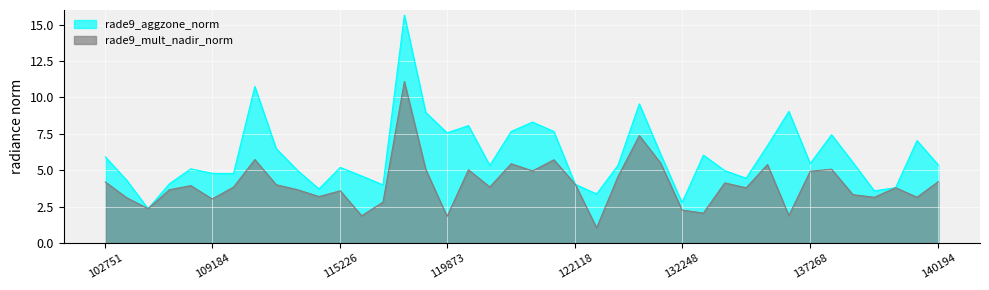

List the labels in order of rade9_aggzone_norm value, largest first.

119351, 112622, 124261, 135370, 3797, 120740, 120041, 121771, 3995, 119873, 6551, 7001, 134442, 113477, 131354, 132798, 102751, 137852, 137268, 140194, 123011, 120388, 115226, 107253, 113644, 134076, 109184, 110068, 115464, 134260, 104315, 107081, 122118, 115591, 139217, 113817, 138230, 122837, 132248, 104431